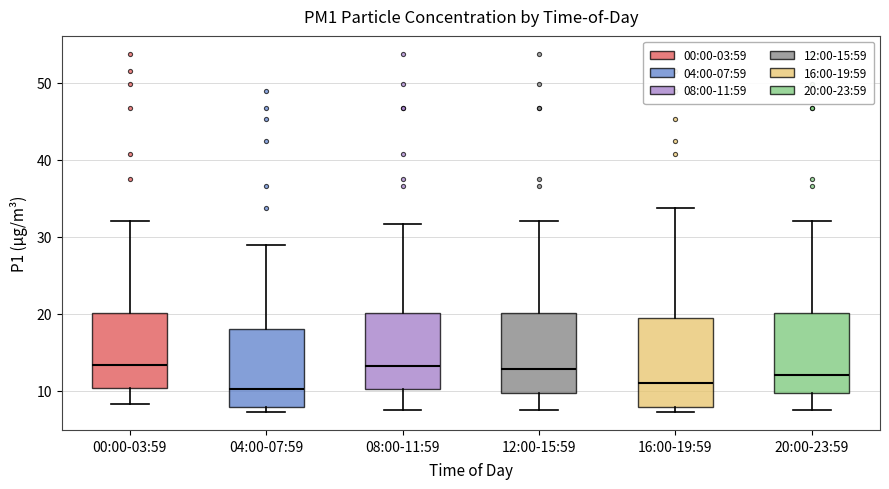

Where does the median line of the box for 16:00-19:59 sit on the y-axis? The values are not printed on the chart, so give them approximately, as read against the axis.

11